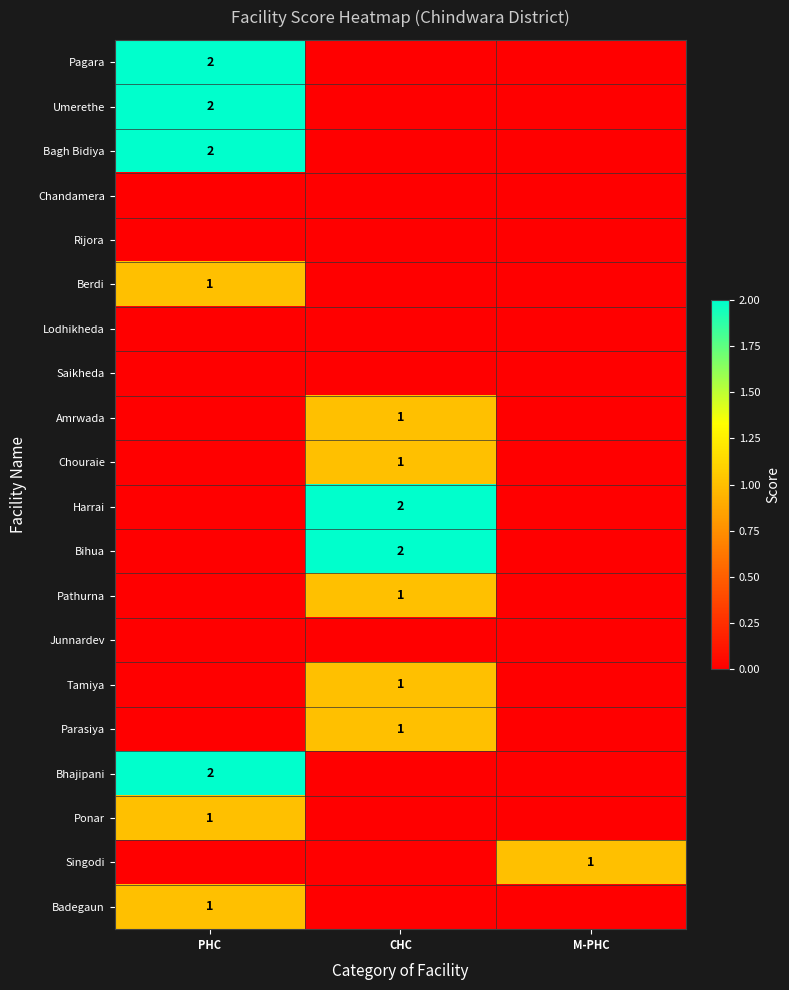

The value of Bhajipani at PHC is 1. True or false?

False